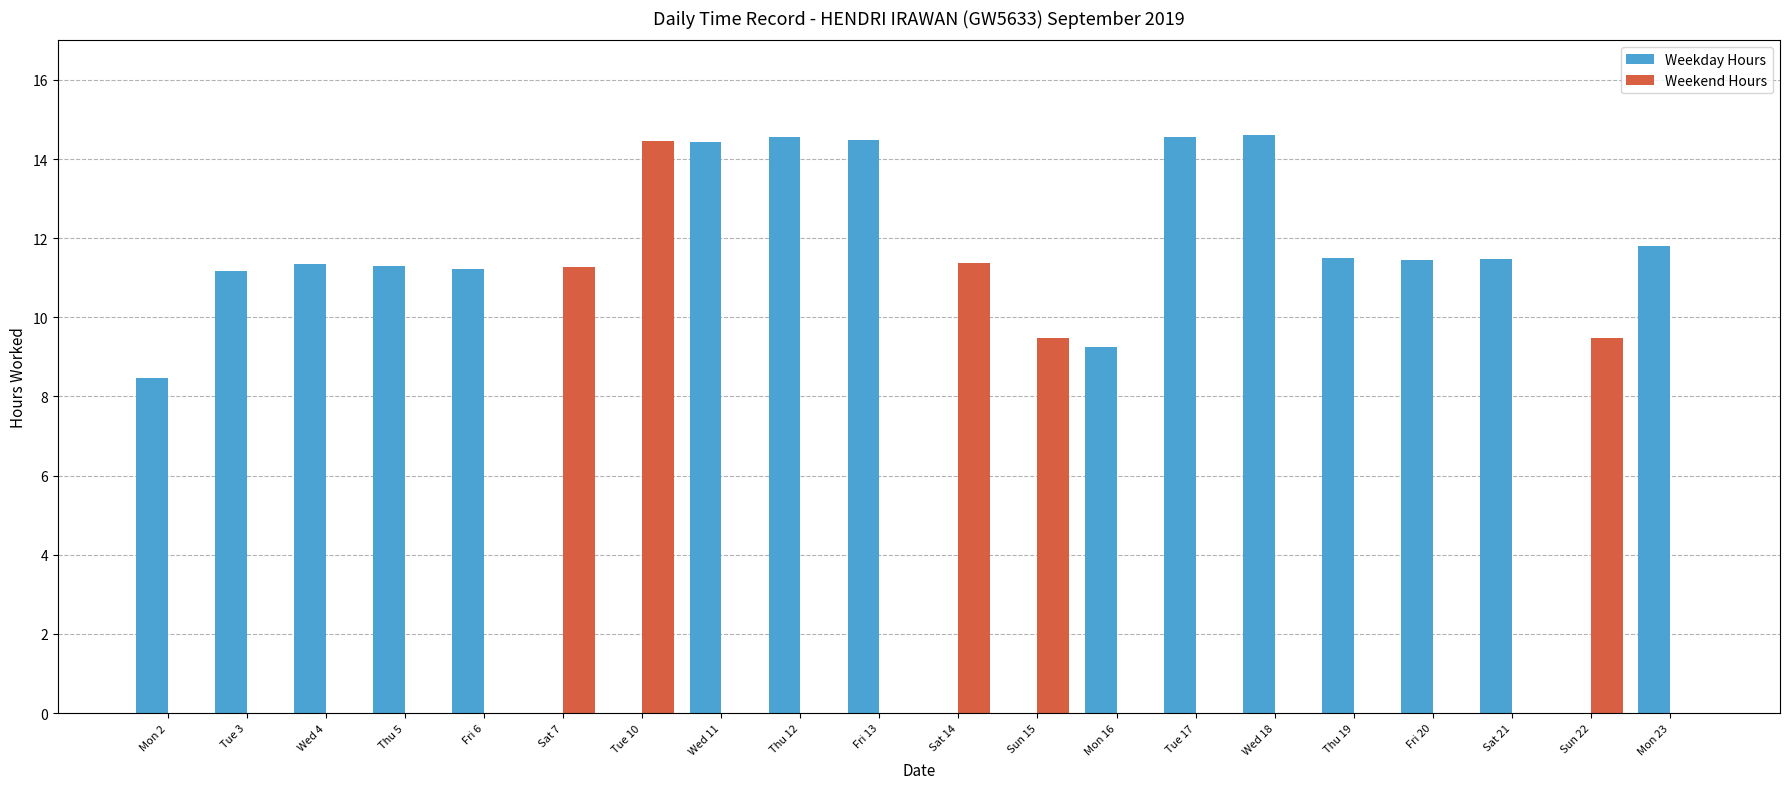

What is the sum of all Weekend Hours values?

56.1